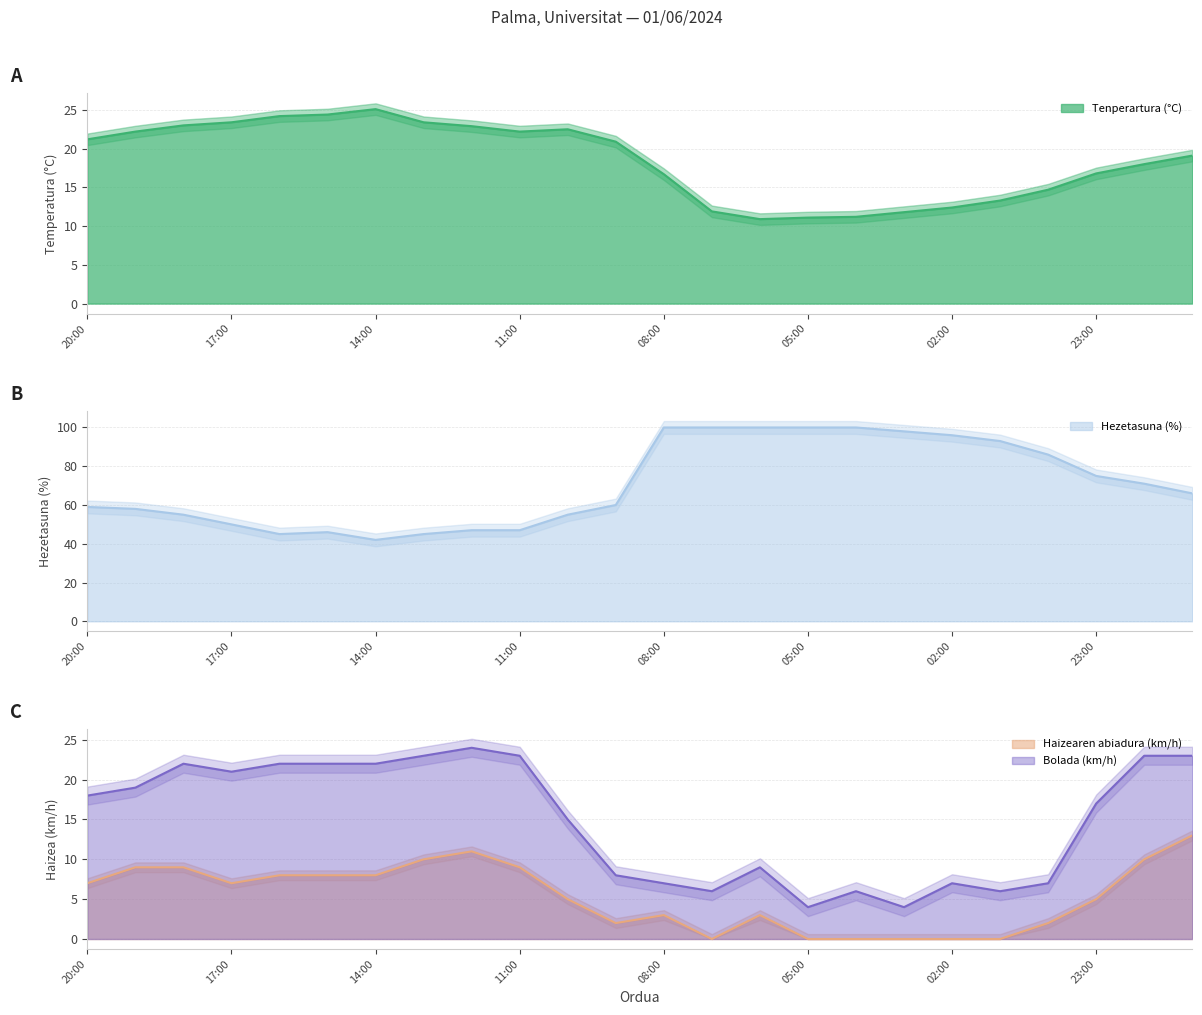

What value does the Hezetasuna (%) series have at 04:00?

100.0